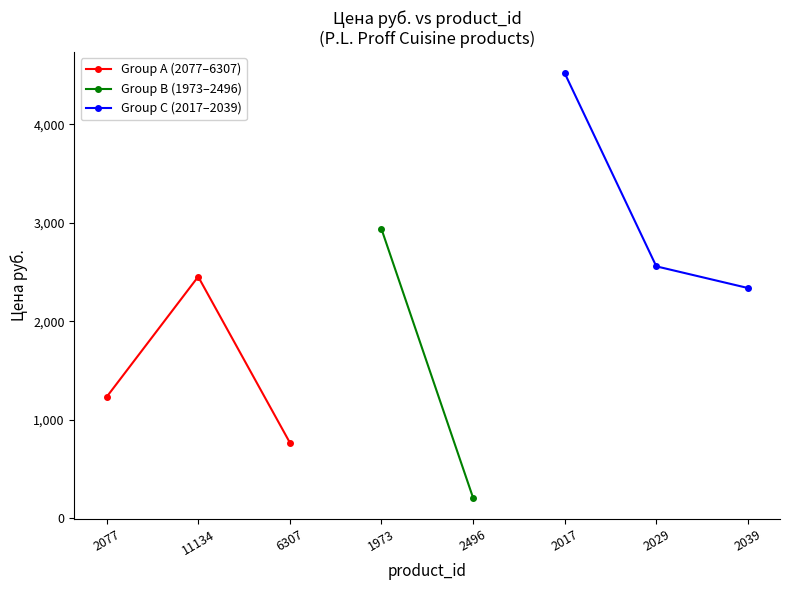

Is this an area chart (filled region under the line)?

No